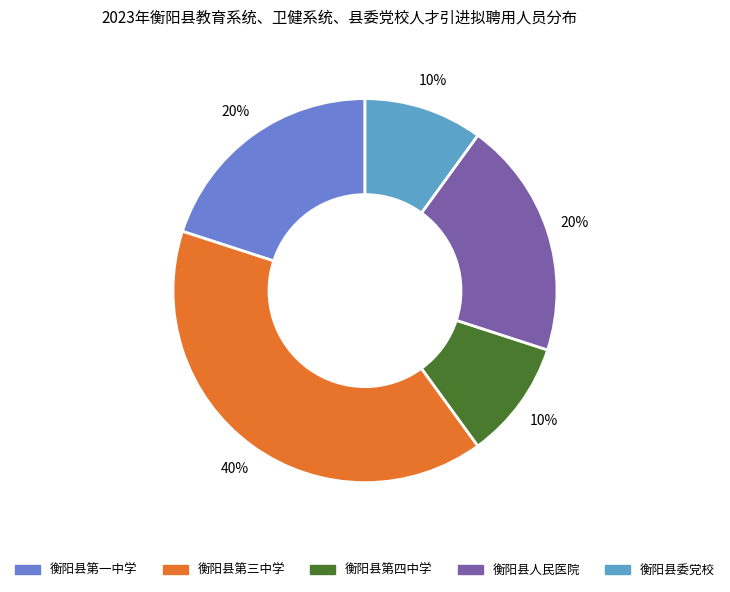

To the nearest percent, what is the combined percentage of 衡阳县第一中学 and 衡阳县人民医院?

40%